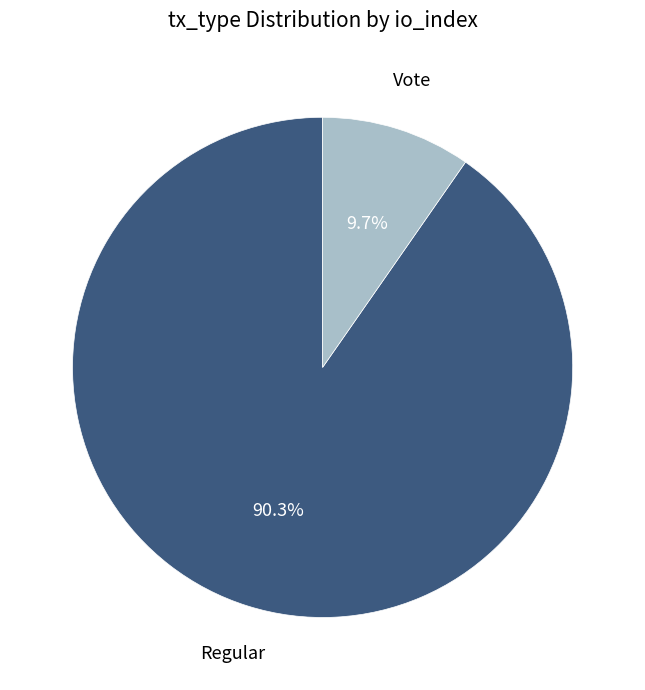

Is there any slice that represents more than half of the pie?

Yes